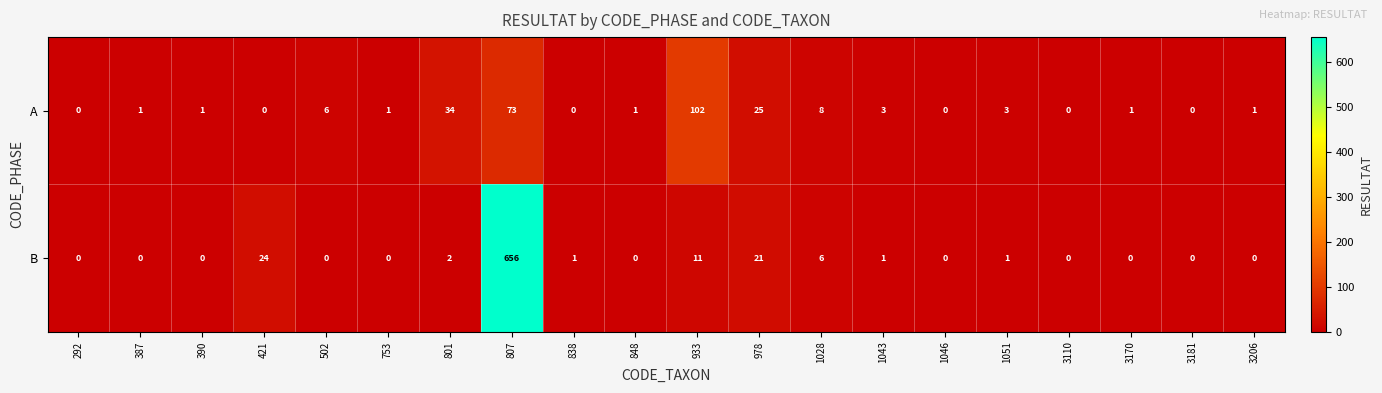

Is it true that A equals 10 at 502?

False